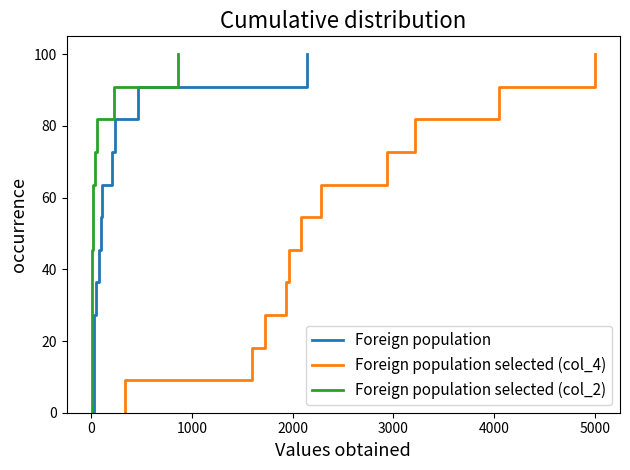

What is the maximum value for Foreign population?

100.0